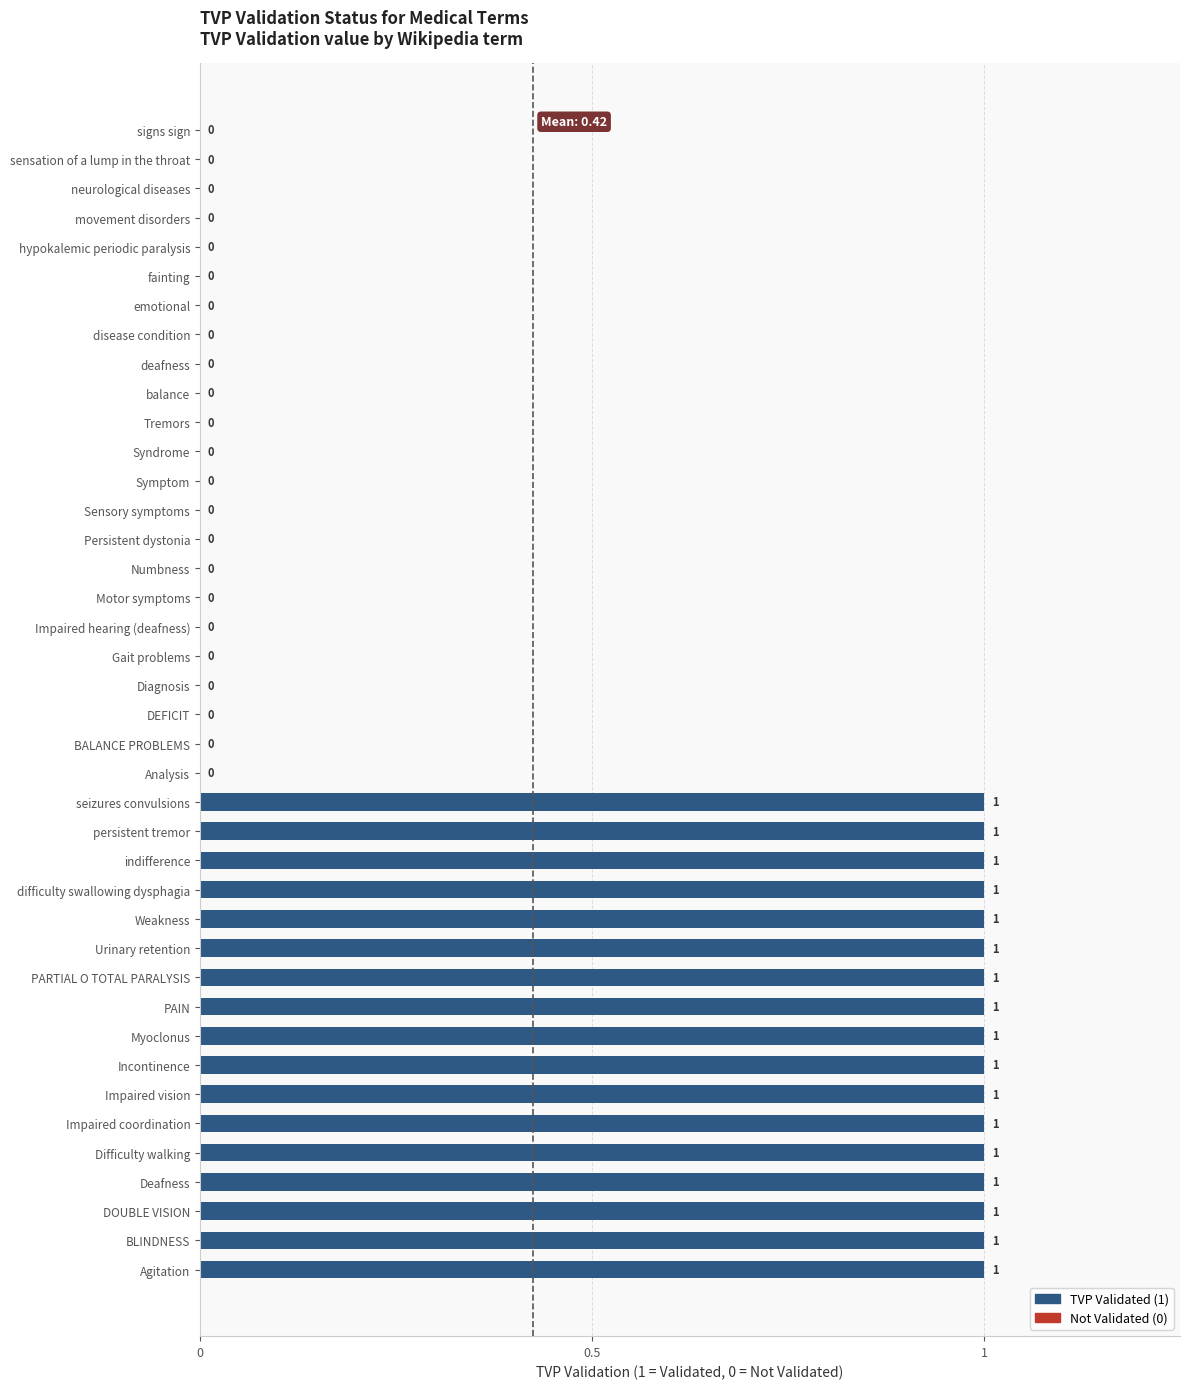

Which has a higher value, sensation of a lump in the throat or Incontinence?

Incontinence